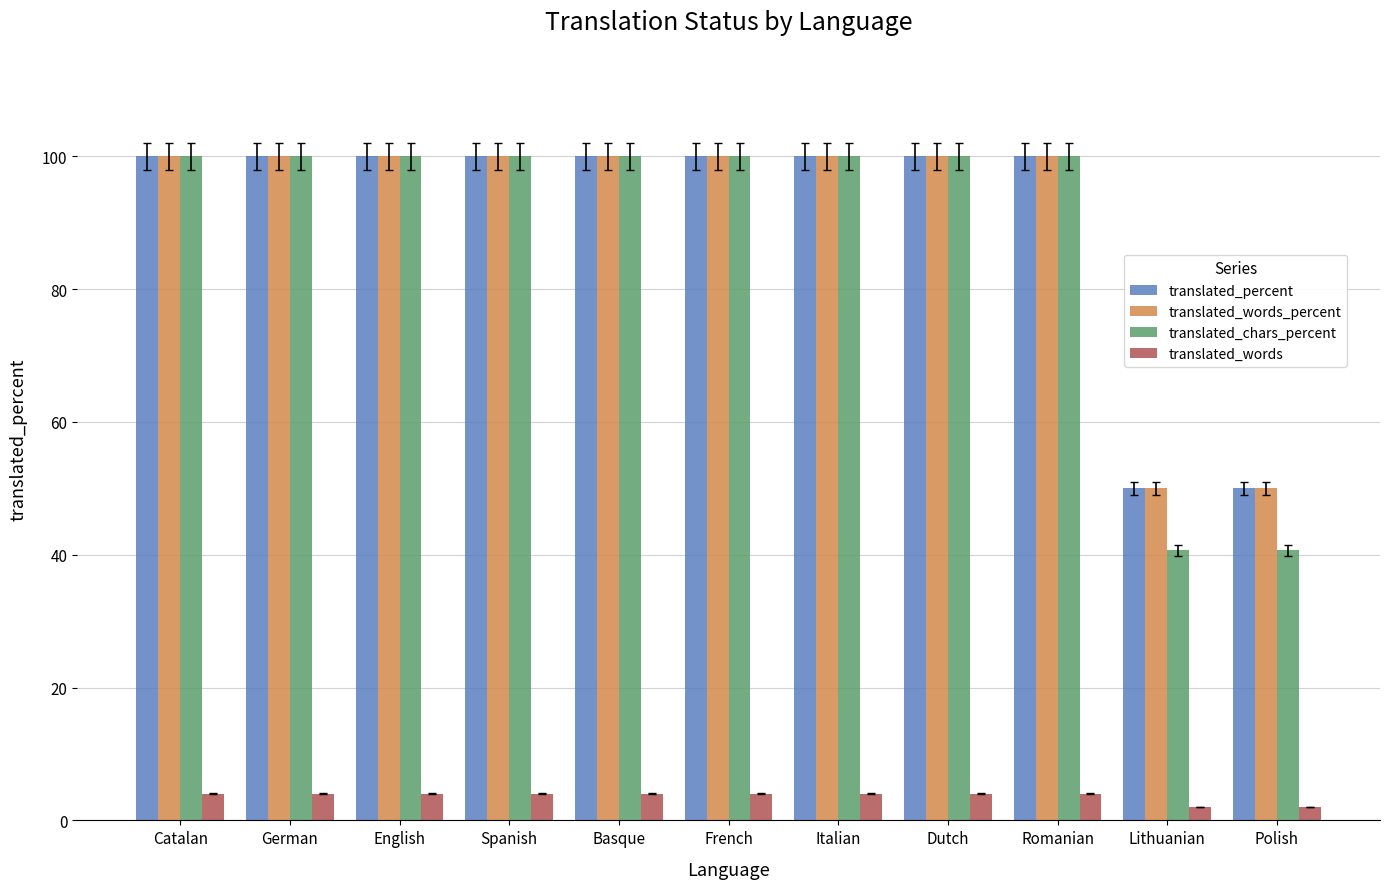

What is the minimum value for translated_chars_percent?

40.7